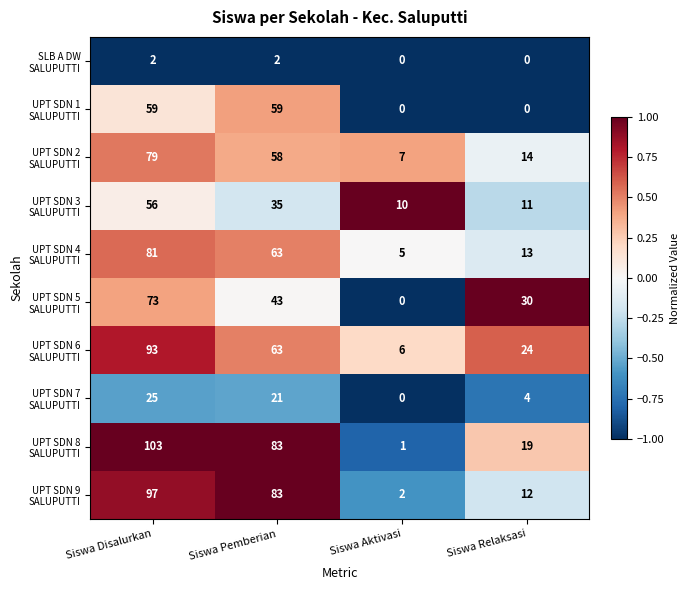

Which label corresponds to the largest value in the chart?

Siswa Disalurkan